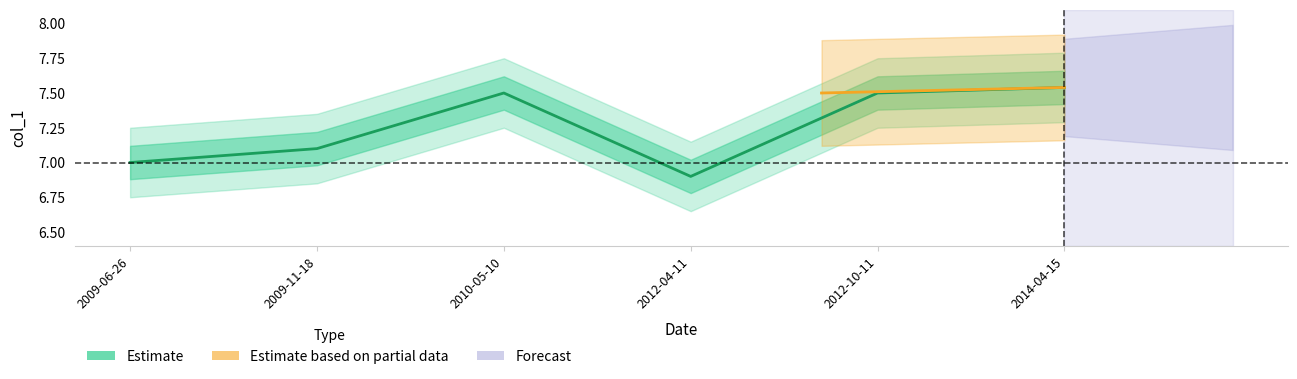

True or false: the data shows 11.8 at 2012-04-11.

False